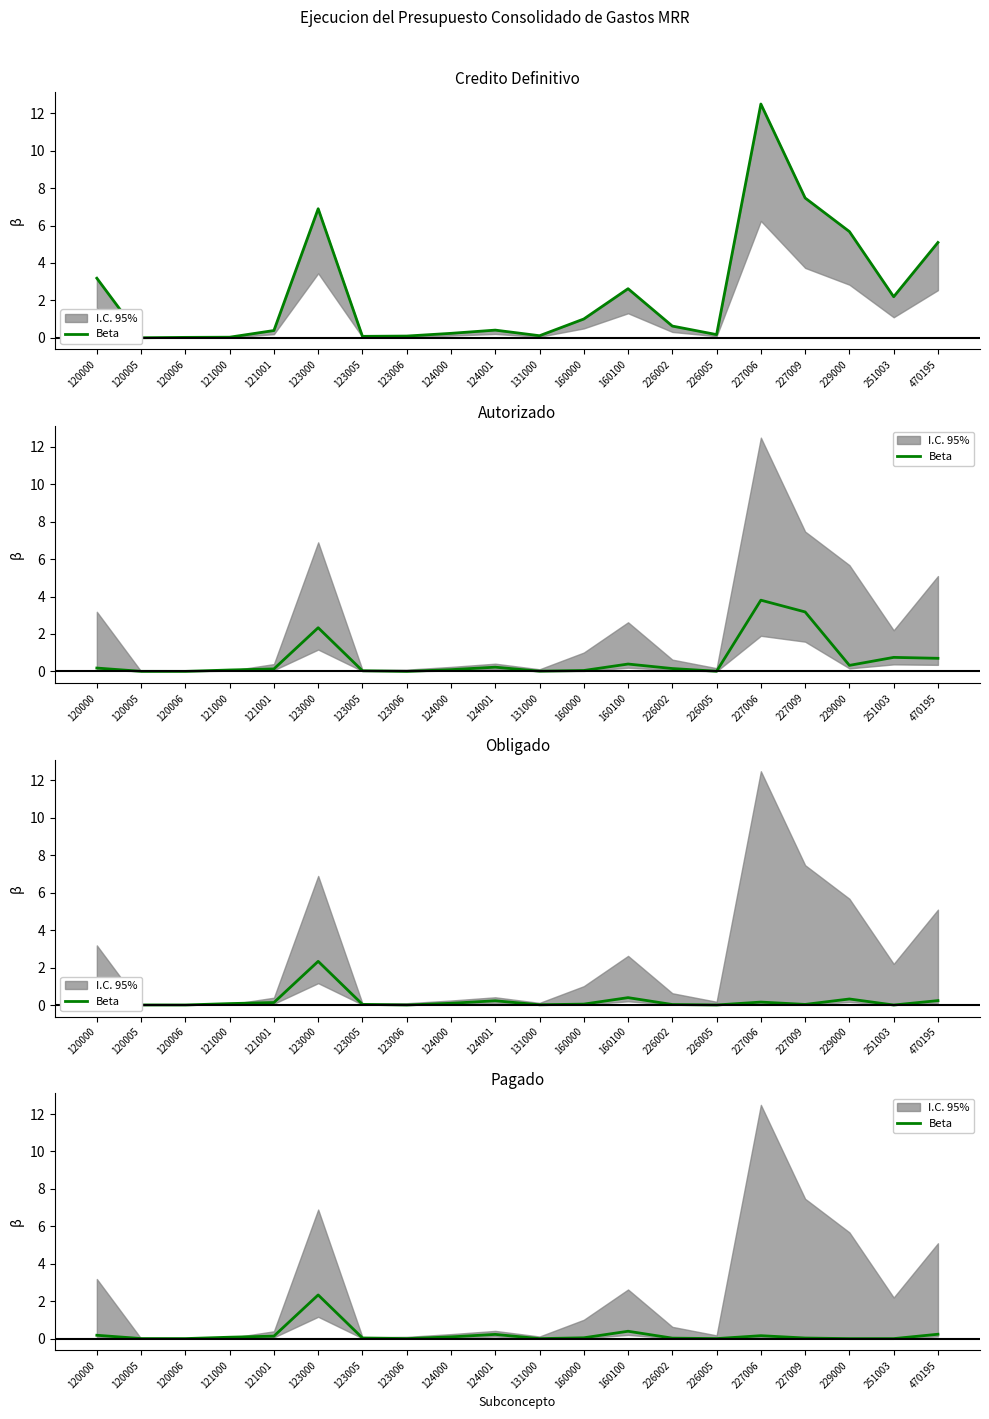

Rank the categories by value from lowest to highest.

131000, 229000, 251003, 123006, 226005, 120006, 120005, 226002, 227009, 123005, 160000, 121000, 124000, 121001, 227006, 120000, 124001, 470195, 160100, 123000